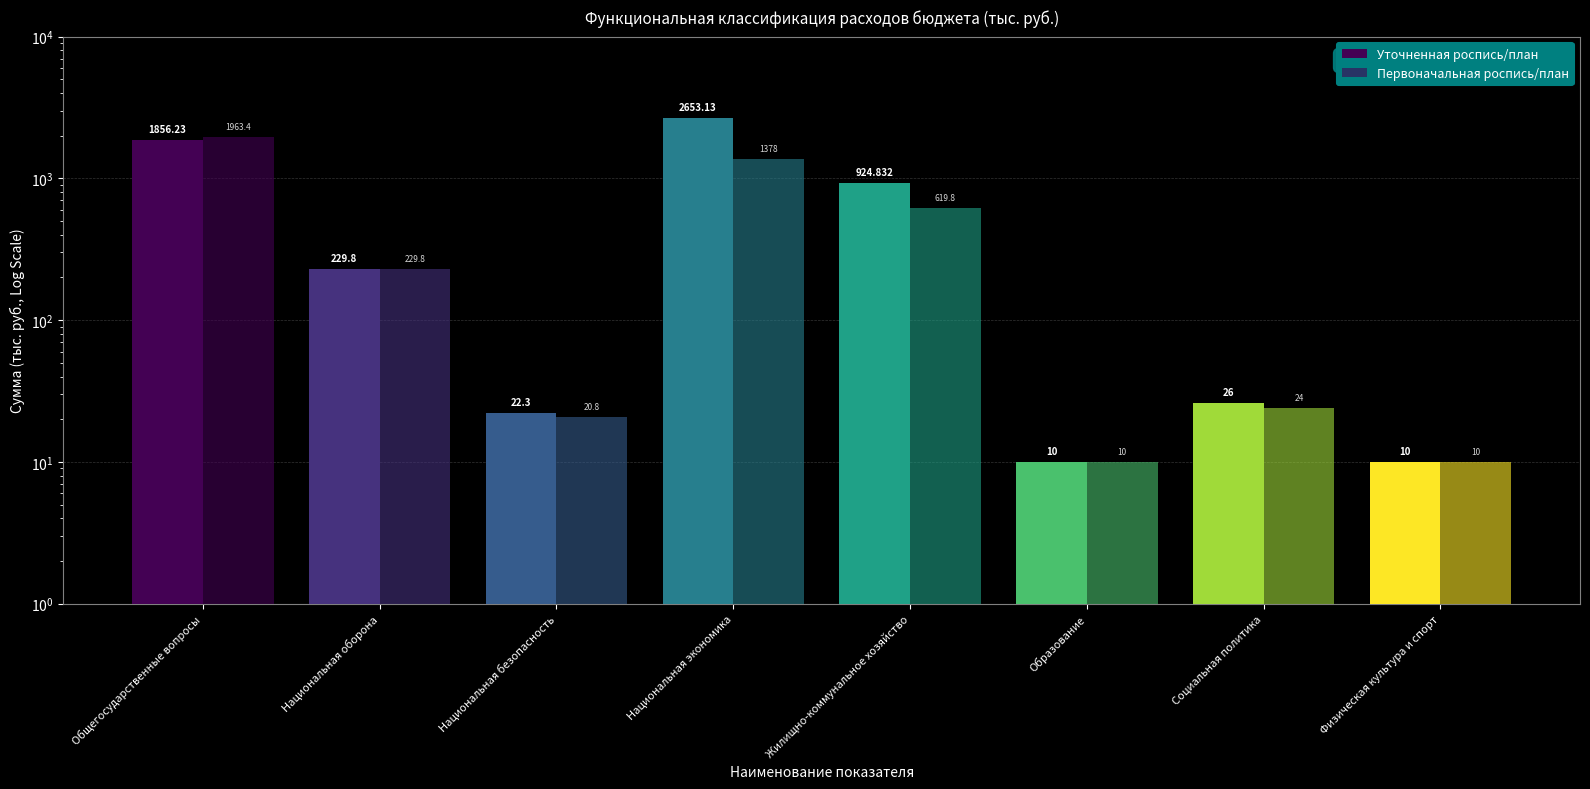

Reading right to left, transcribe all the data shown in this chart.

Уточненная роспись/план: Физическая культура и спорт=10.0	Социальная политика=26.0	Образование=10.0	Жилищно-коммунальное хозяйство=924.8	Национальная экономика=2653.1	Национальная безопасность=22.3	Национальная оборона=229.8	Общегосударственные вопросы=1856.2
Первоначальная роспись/план: Физическая культура и спорт=10.0	Социальная политика=24.0	Образование=10.0	Жилищно-коммунальное хозяйство=619.8	Национальная экономика=1378.0	Национальная безопасность=20.8	Национальная оборона=229.8	Общегосударственные вопросы=1963.4